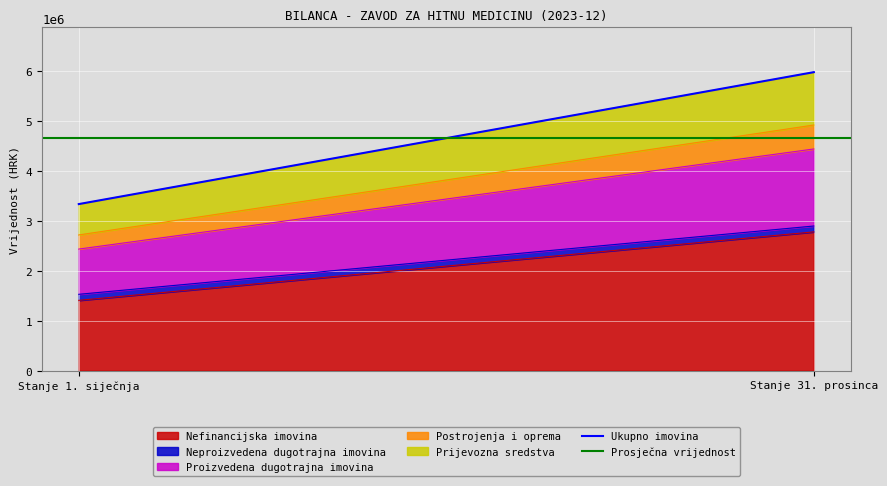

Which category has the highest value in the Prosječna vrijednost series?

Stanje 1. siječnja